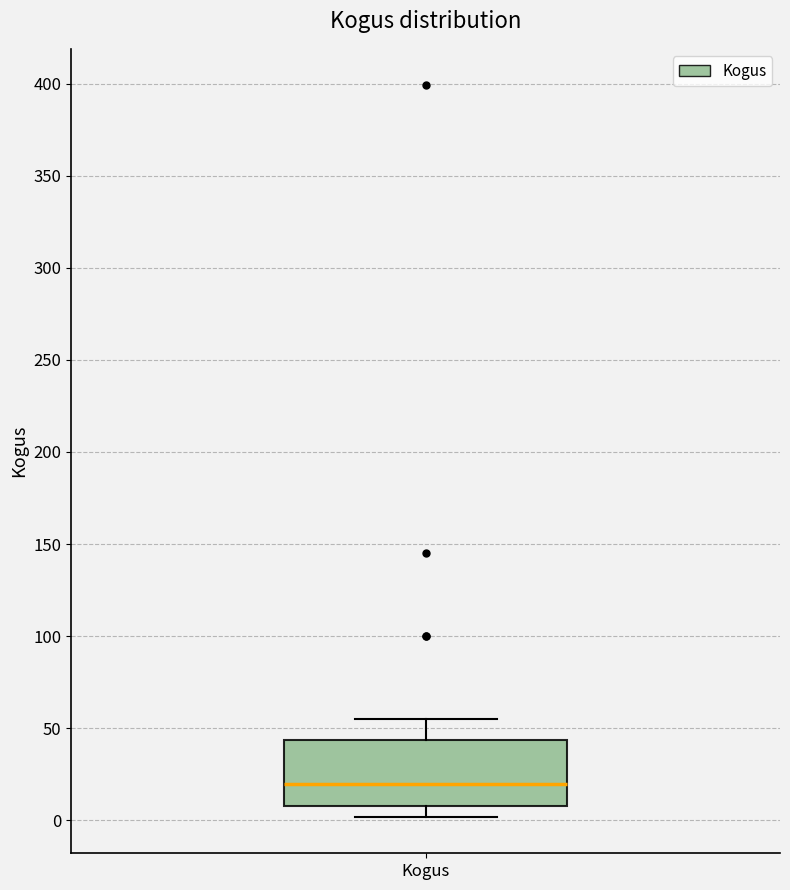

Transcribe this box plot: give where the median line is, the range the box spans, and where the two whiskers end, as read against the y-axis. The values are not printed on the chart, so give them approximately, as read against the axis.

median 20, box 10 to 45, whiskers 0 to 55